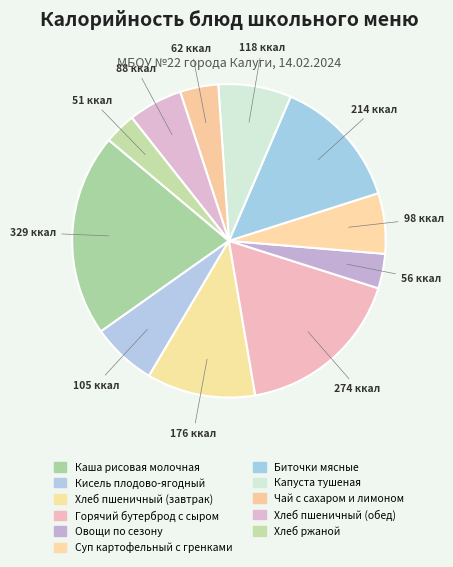

How many slices are in this pie chart?

11